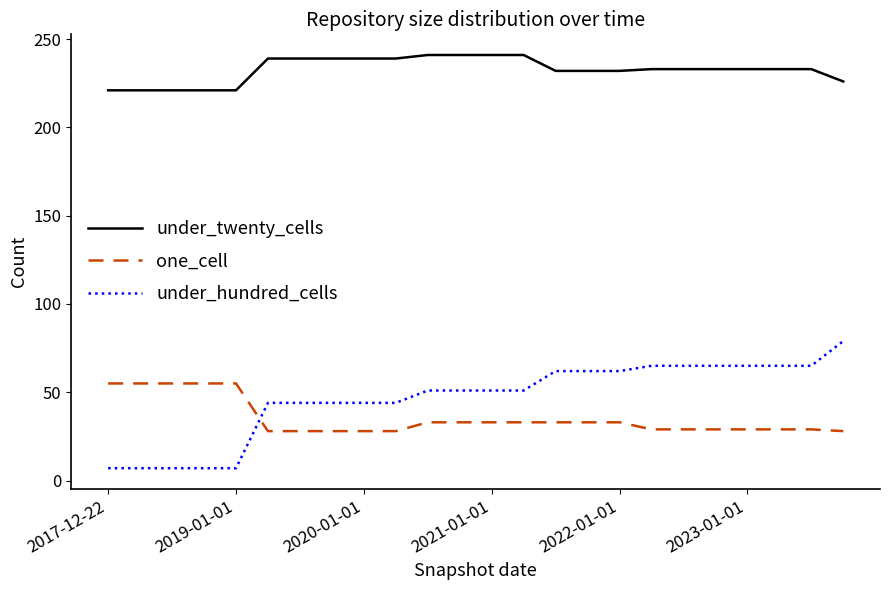

What is the difference between the maximum and minimum values in the under_twenty_cells series?

20